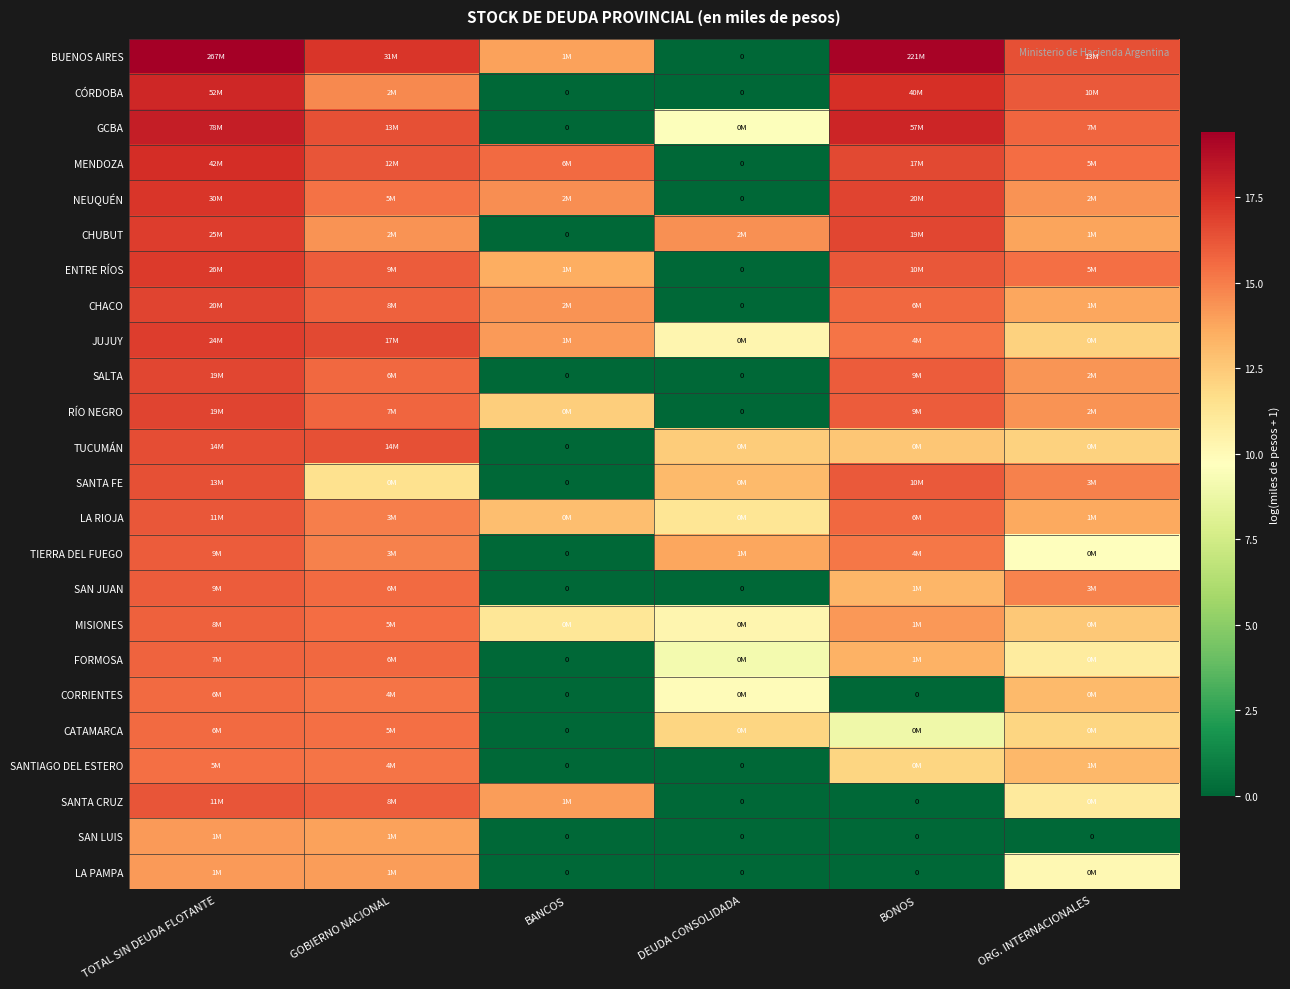

Where is GCBA nearest to the value 9?

DEUDA CONSOLIDADA